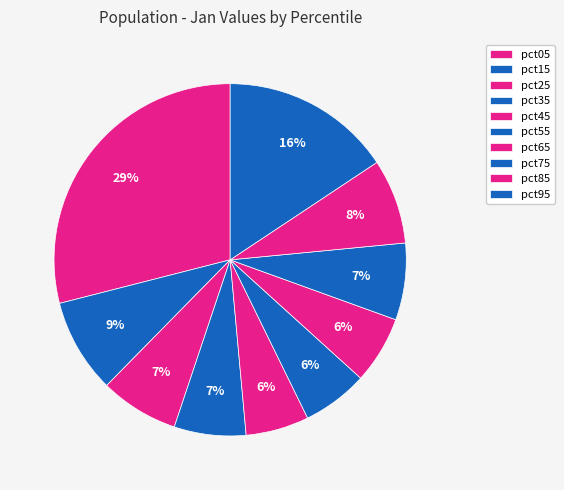

Is it true that pct15 is 9% of the pie?

True